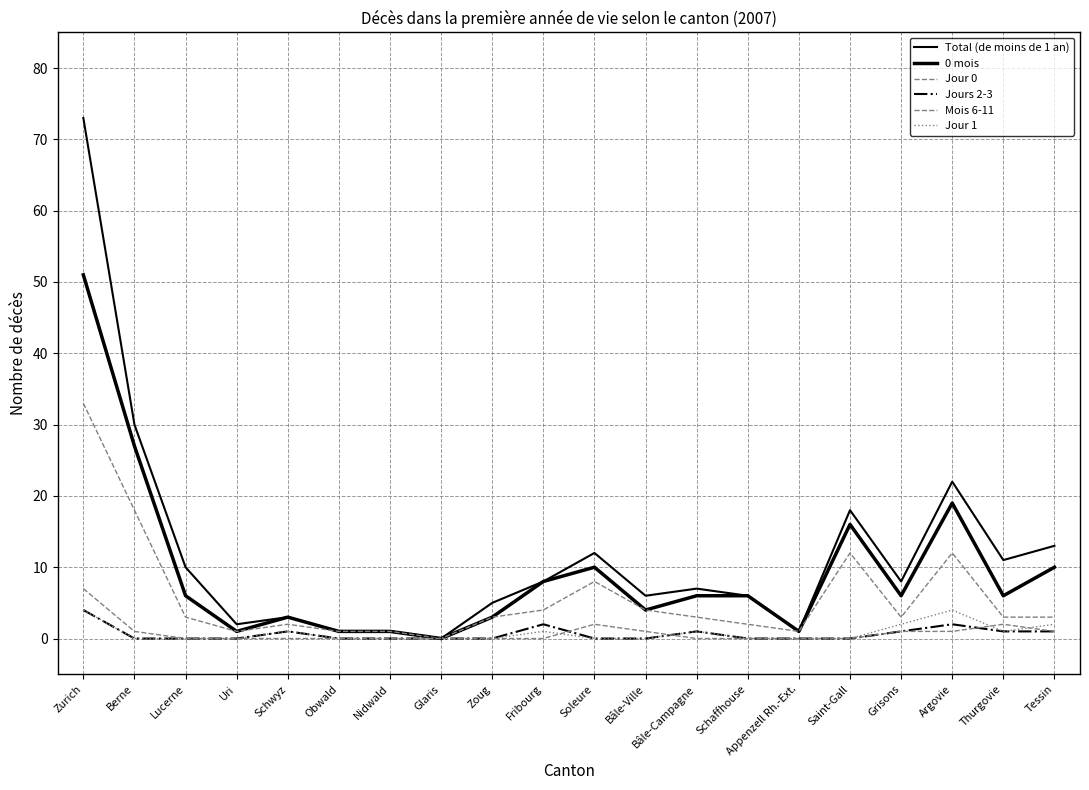

Is it true that Total (de moins de 1 an) equals 6 at Argovie?

False